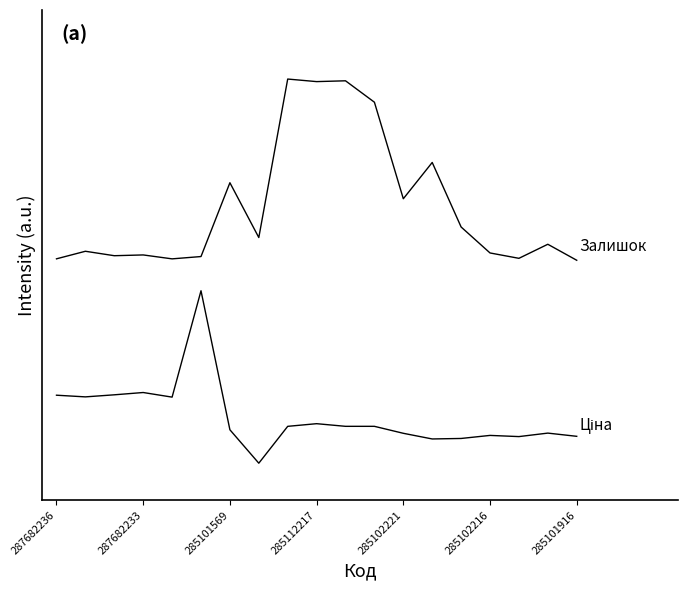

Which category has the lowest value across all series?

7